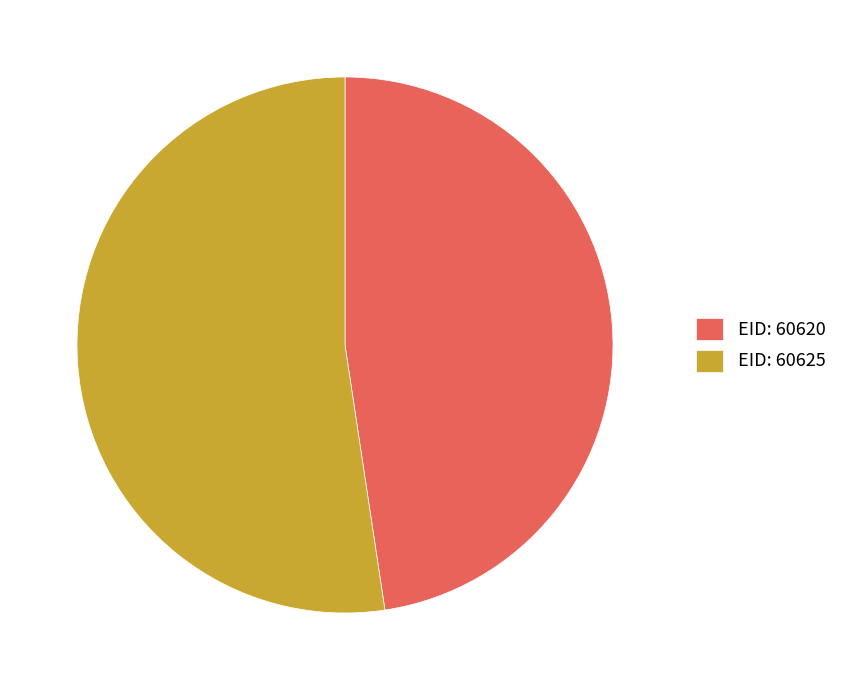

Rank the categories by value from lowest to highest.

EID: 60620, EID: 60625